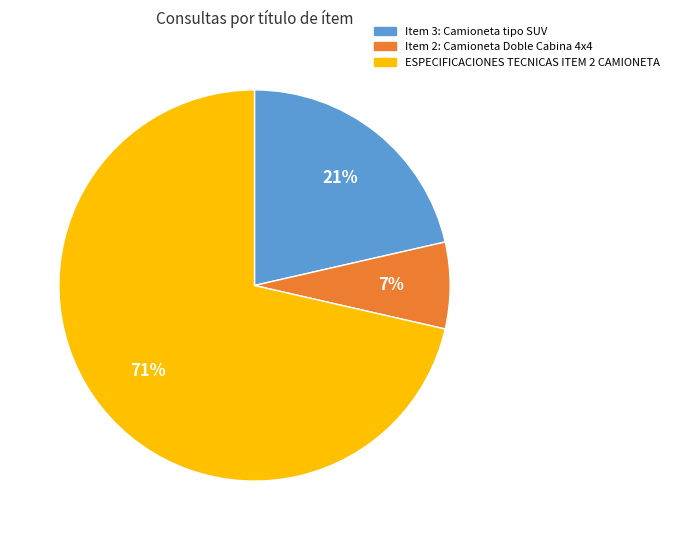

How many slices are in this pie chart?

3